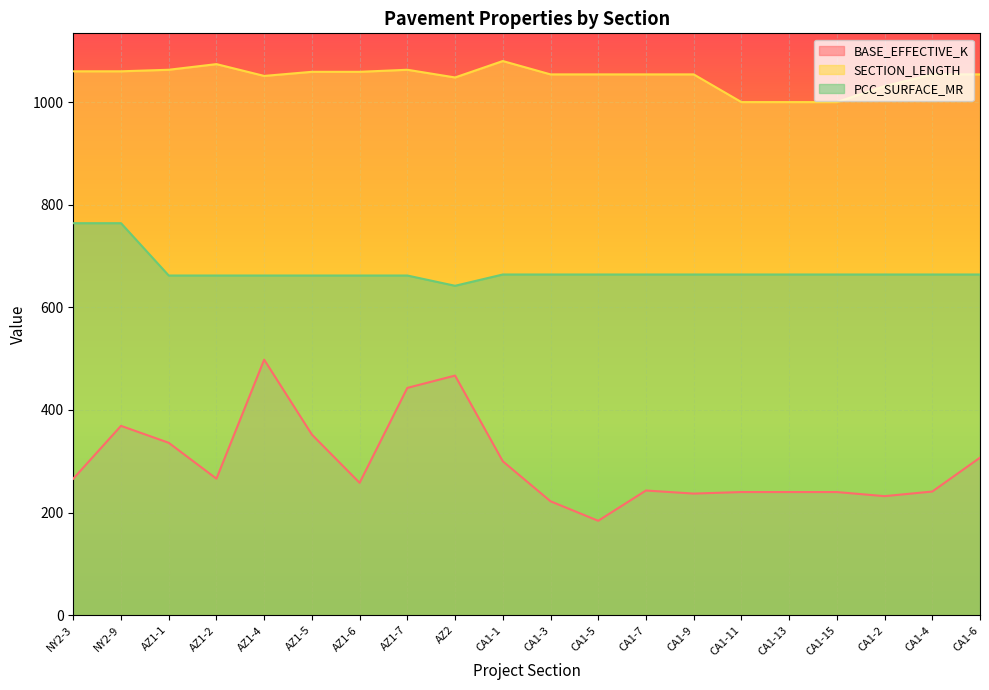

Reading left to right, list all the values displayed in this chart.

BASE_EFFECTIVE_K: 266	369	336	266	498	352	258	443	467	300	222	184	243	237	240	240	240	232	241	307
SECTION_LENGTH: 1060	1060	1063	1074	1051	1059	1059	1063	1048	1080	1054	1054	1054	1054	1000	1000	1000	1031	1054	1054
PCC_SURFACE_MR: 764	764	662	662	662	662	662	662	642	664	664	664	664	664	664	664	664	664	664	664